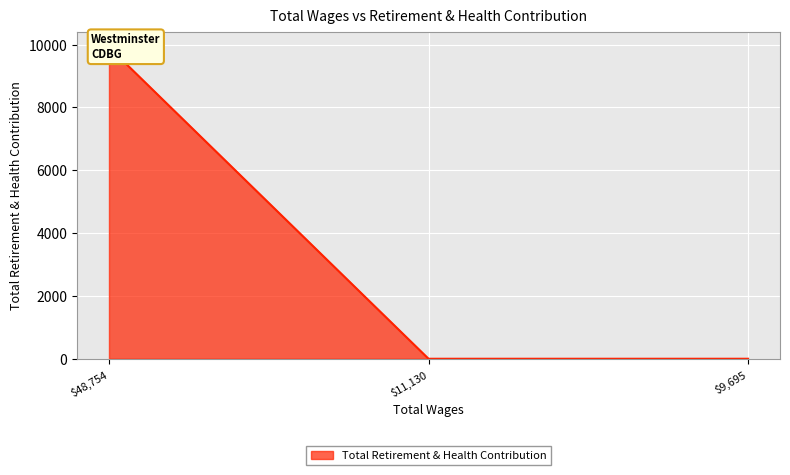

What is the change in value from 48754.0 to 11130.0?

-9916